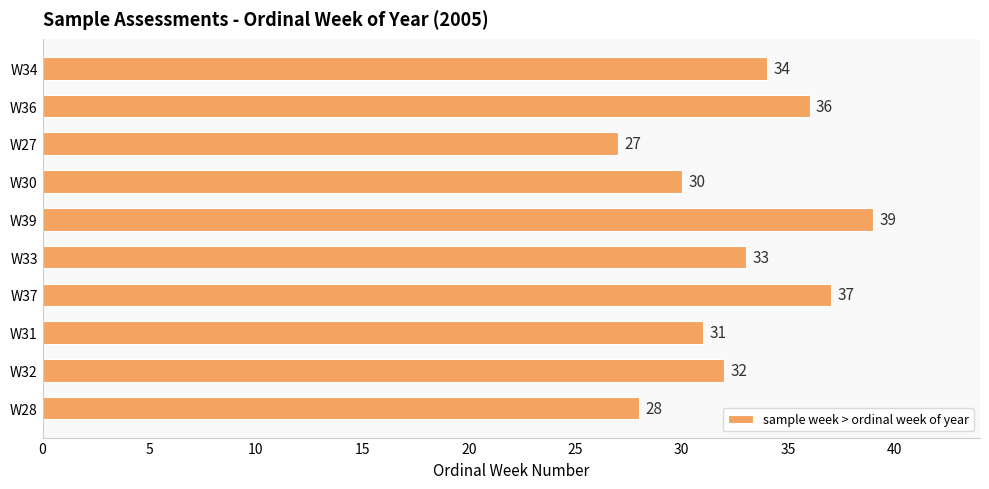

Is it true that the value at W30 is 30?

True